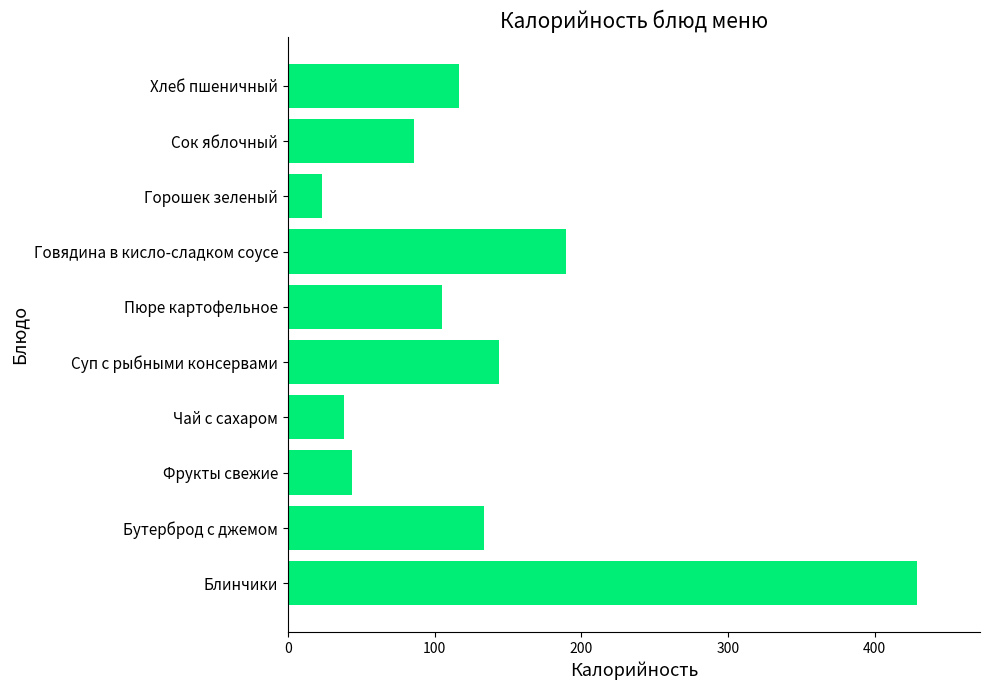

True or false: the data shows 677.9 at Блинчики.

False